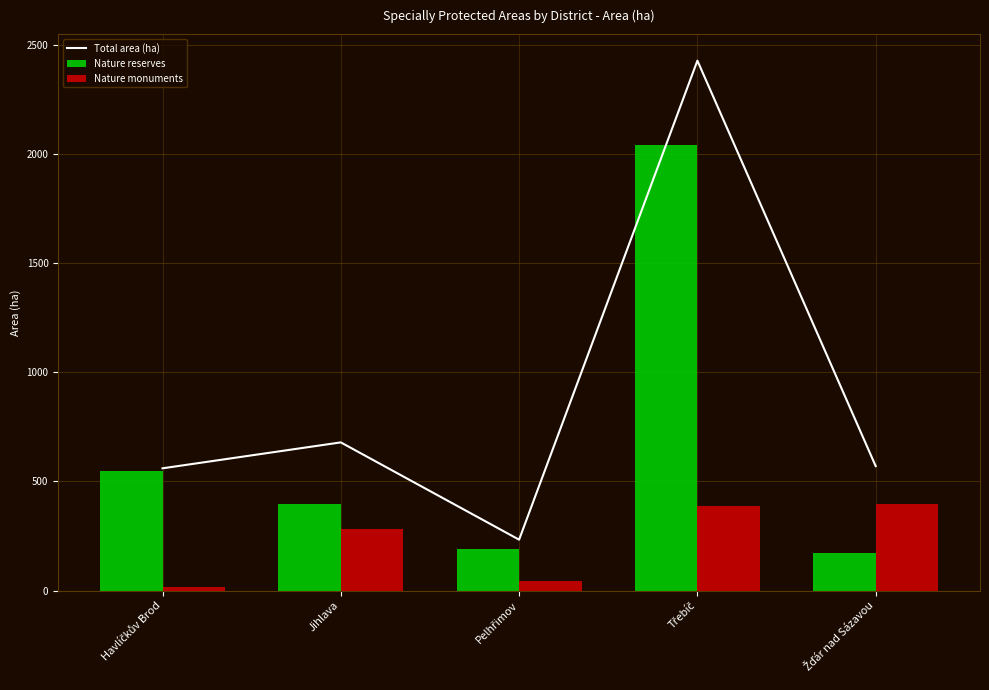

What is the label of the 2nd bar from the left?

Jihlava